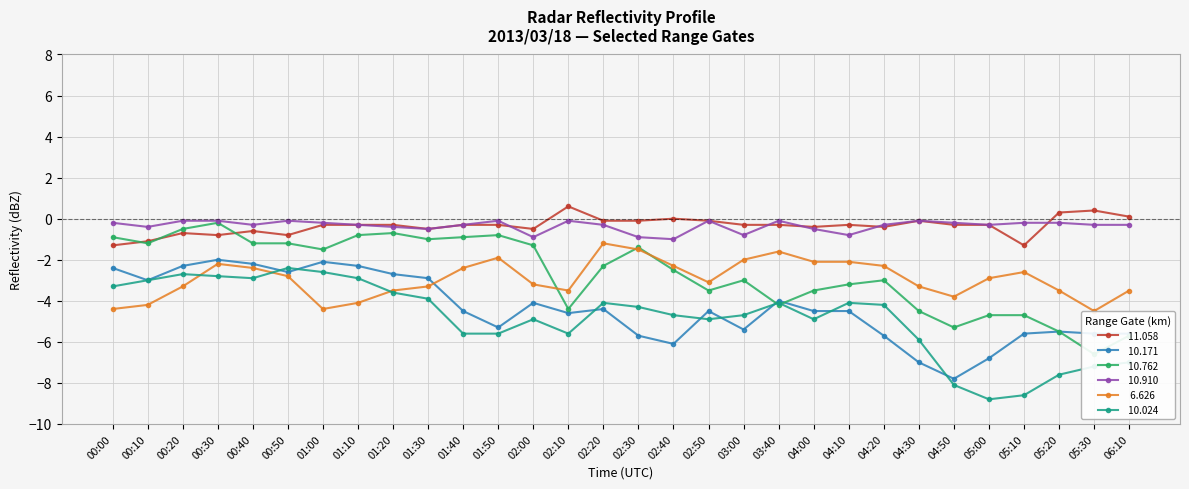

What is the sum of the  10.171 values at 01:50 and 02:10?

-9.9